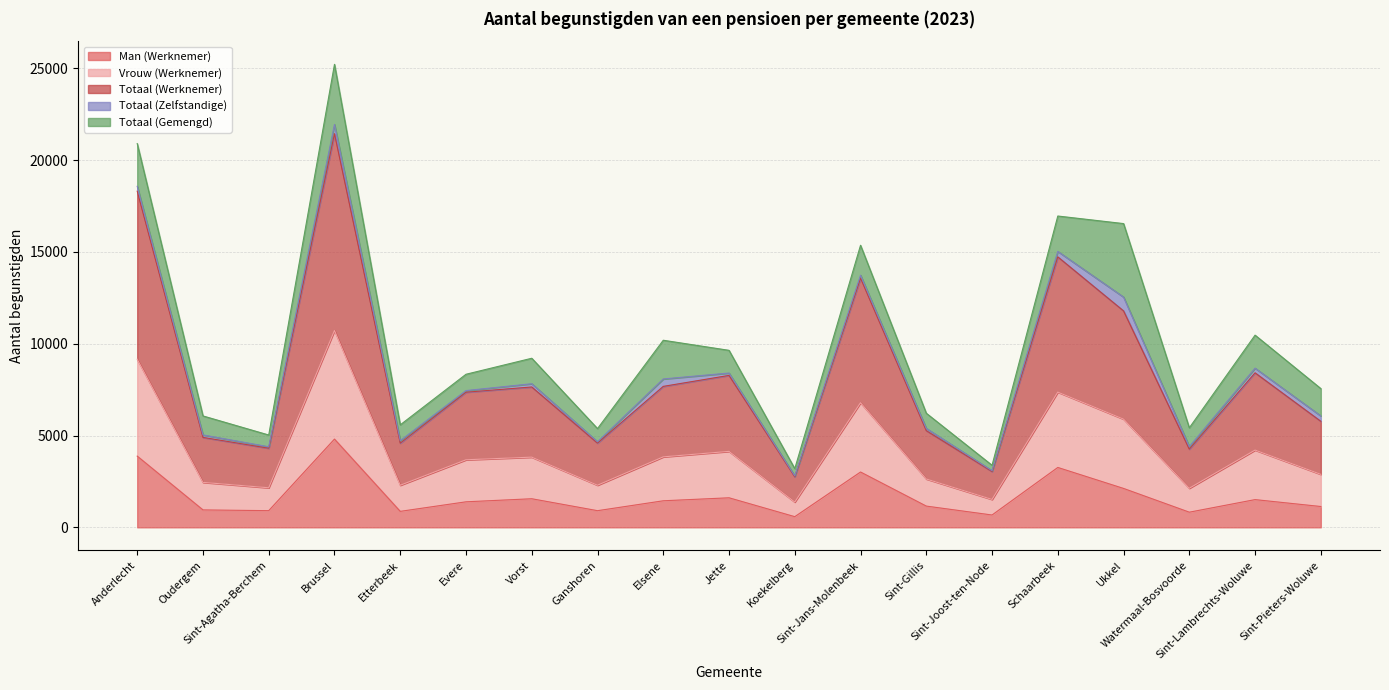

What is the minimum value for Man (Werknemer)?

581